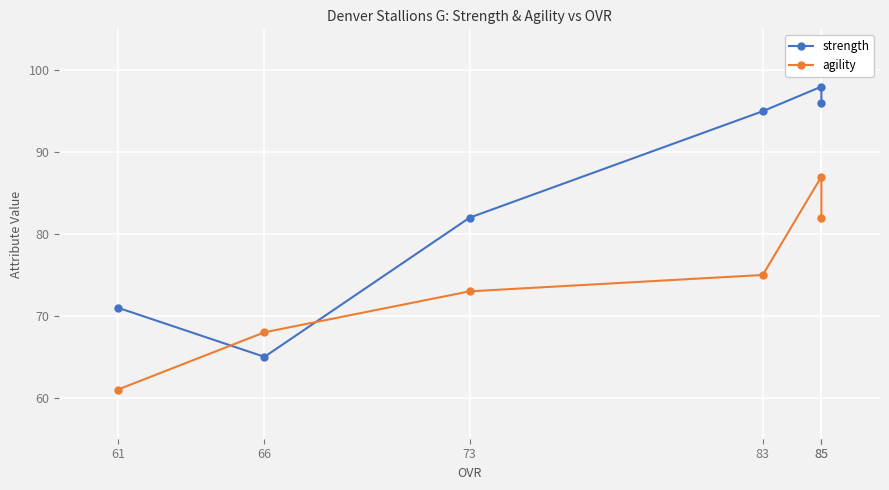

Which series ends up on top after the final intersection of strength and agility?

strength